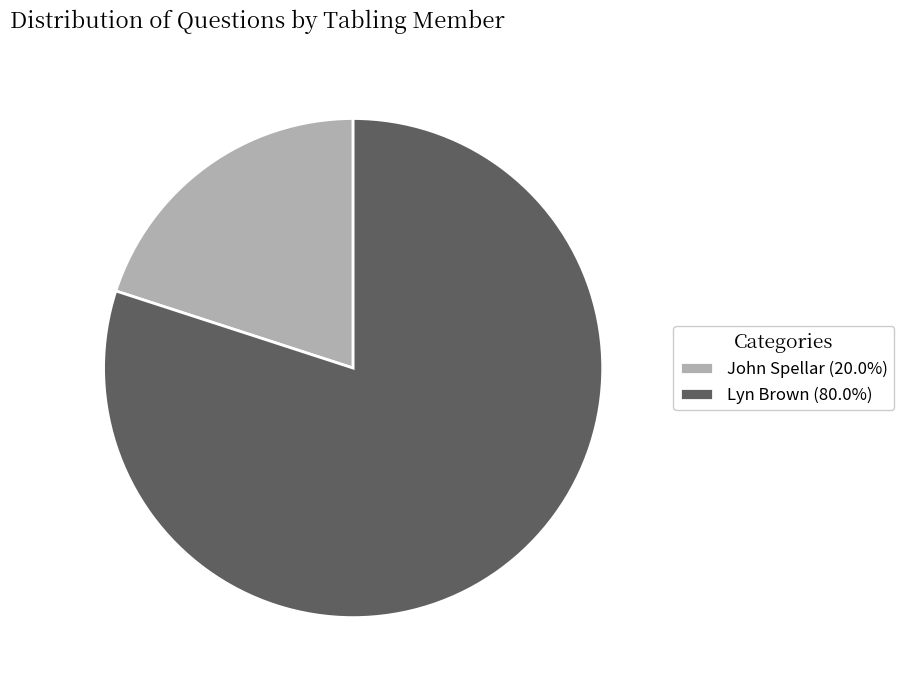

Does Lyn Brown (80.0%) represent more than half of the total?

Yes